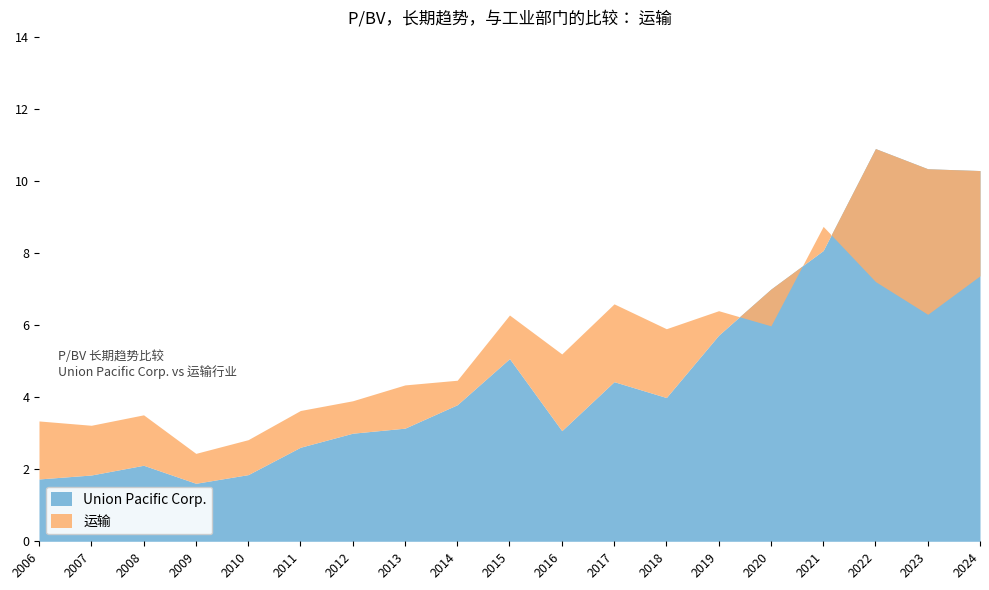

How many data points in Union Pacific Corp. are less than 3?

6